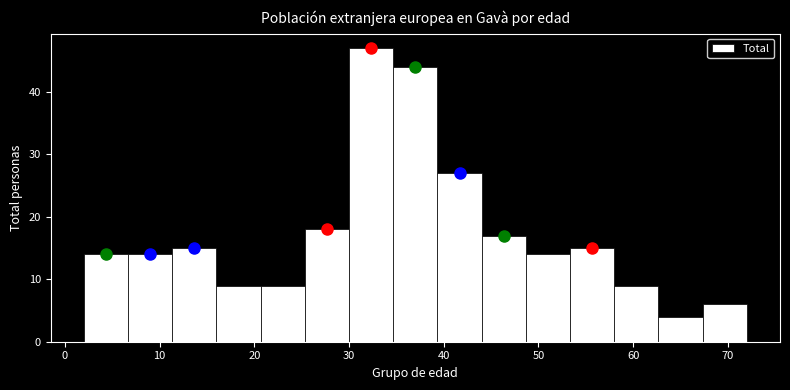

Reading left to right, list every bar in this chart as the range it spans on the x-axis followed by its height. Neither the bar edges nor the heights are printed on the chart, so give them approximately, as read against the axes.

2 to 7: 14
7 to 11: 14
11 to 16: 15
16 to 21: 9
21 to 25: 9
25 to 30: 18
30 to 35: 47
35 to 39: 44
39 to 44: 27
44 to 49: 17
49 to 53: 14
53 to 58: 15
58 to 63: 9
63 to 67: 4
67 to 72: 6